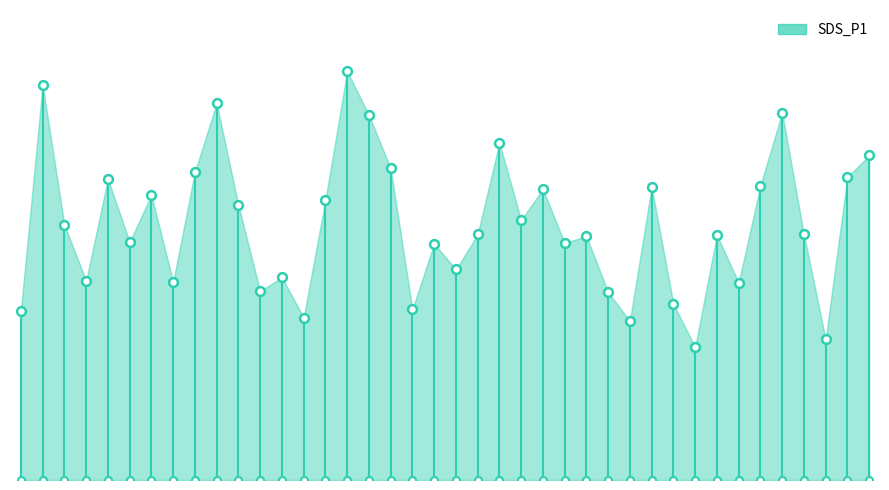

Between 01:11 and 00:01, which is larger?

01:11